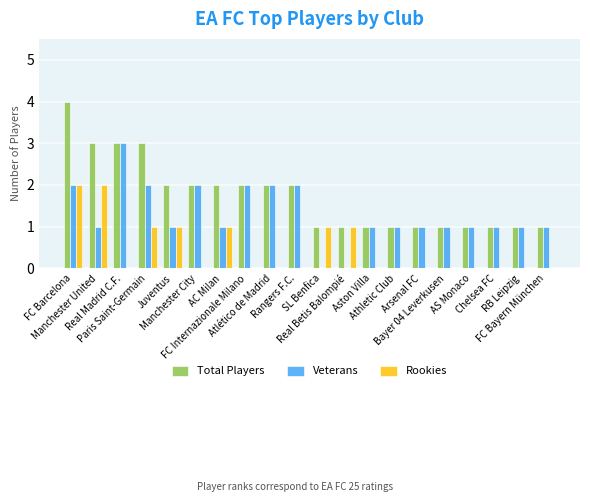

Which series has the largest total across all categories?

Total Players